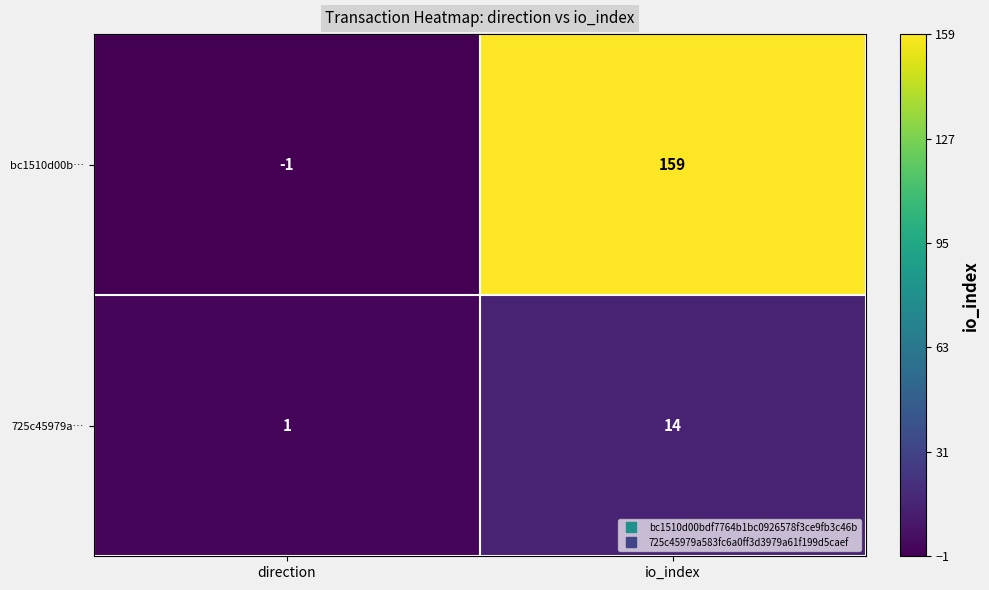

Which series has the largest total across all categories?

bc1510d00b…